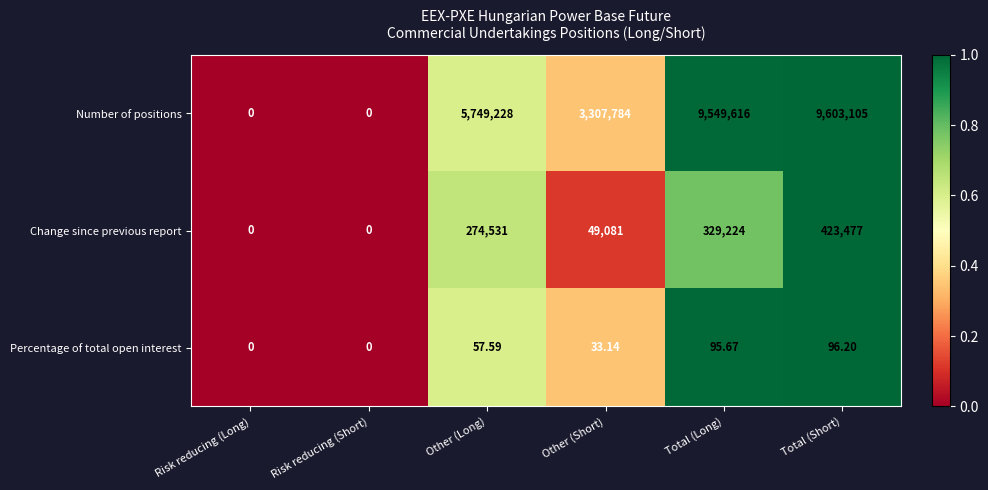

List the series in order of their peak value, highest first.

Number of positions, Change since previous report, Percentage of total open interest